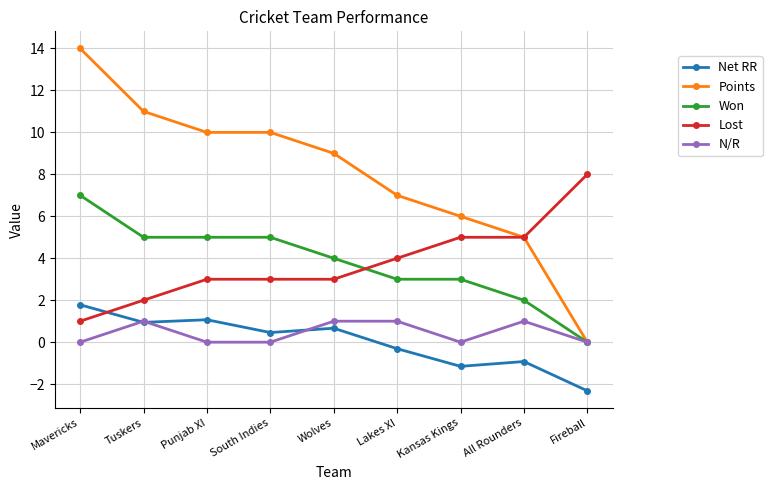

True or false: Net RR has more than 0 interior local peaks.

True